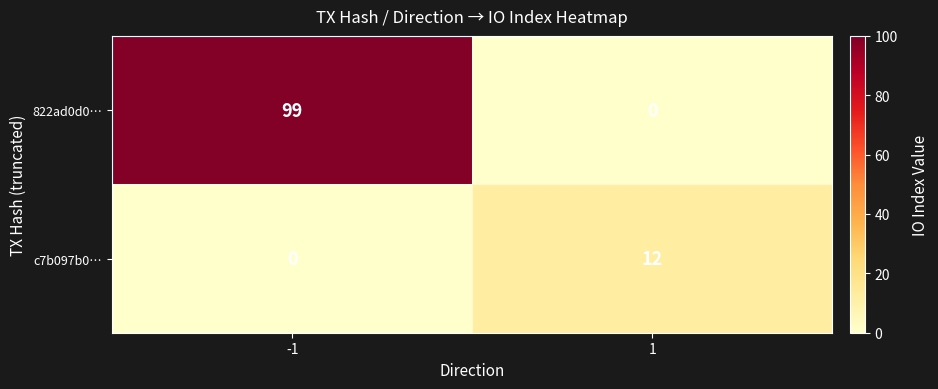

Is it true that c7b097b0… equals 3 at 1?

False